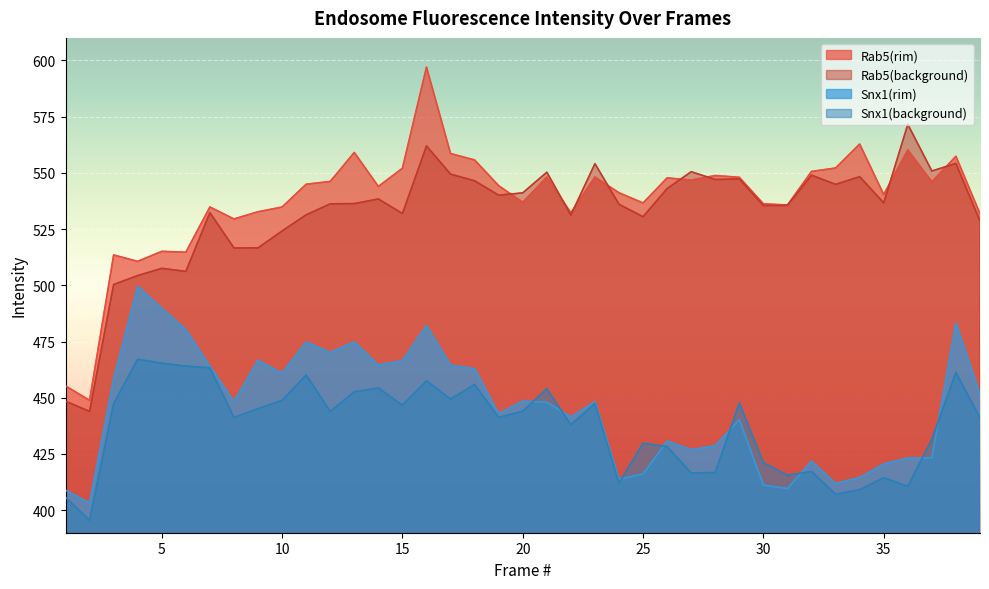

At how many categories does at least one series exceed 437?

39